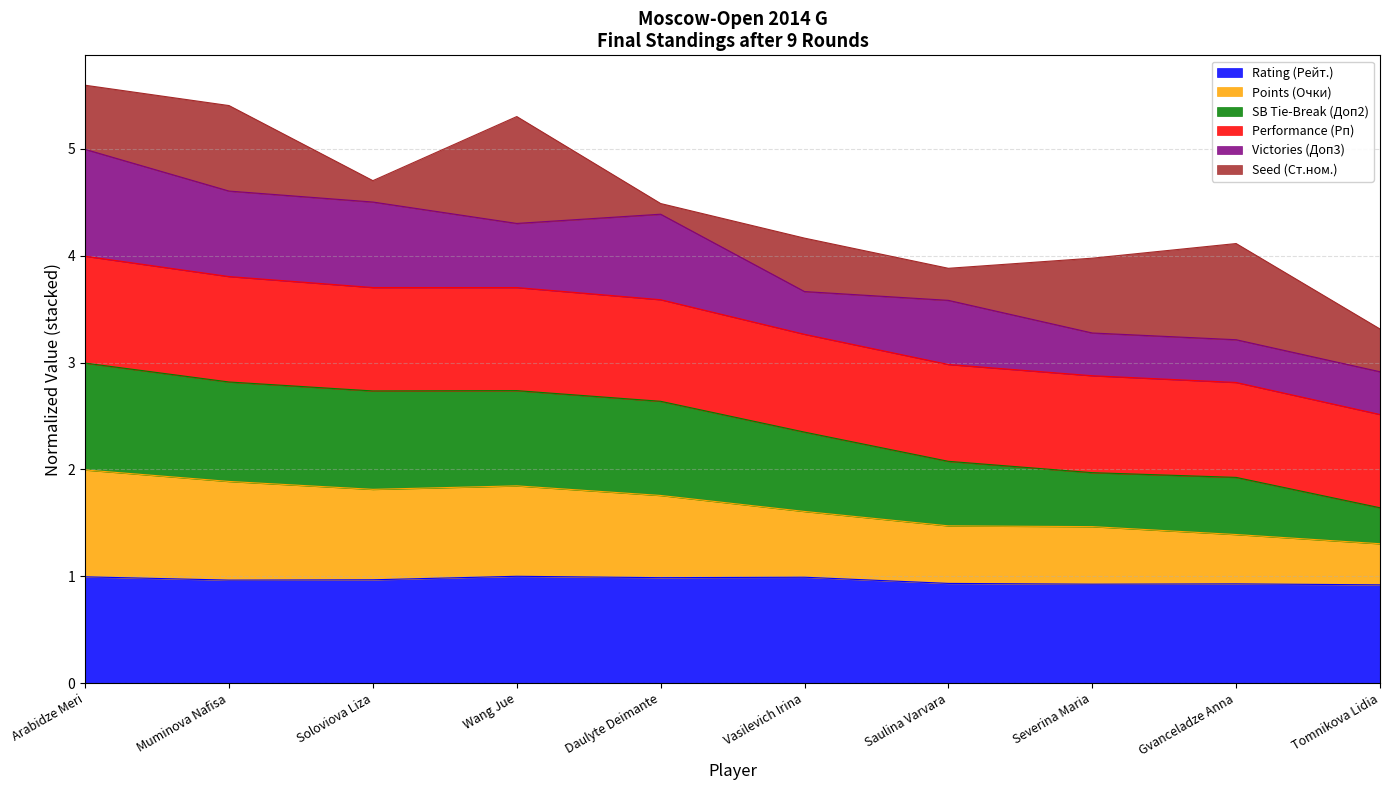

In SB Tie-Break (Доп2), how many points are lower than both neighbors (excluding endpoints)?

1